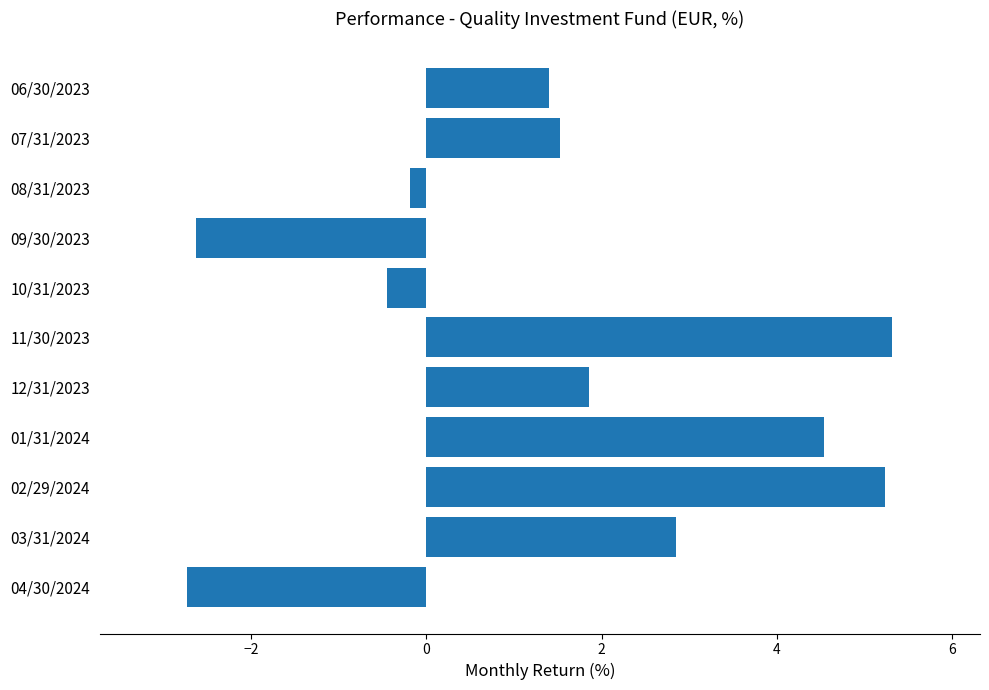

Is it true that the value at 03/31/2024 is 4.2?

False